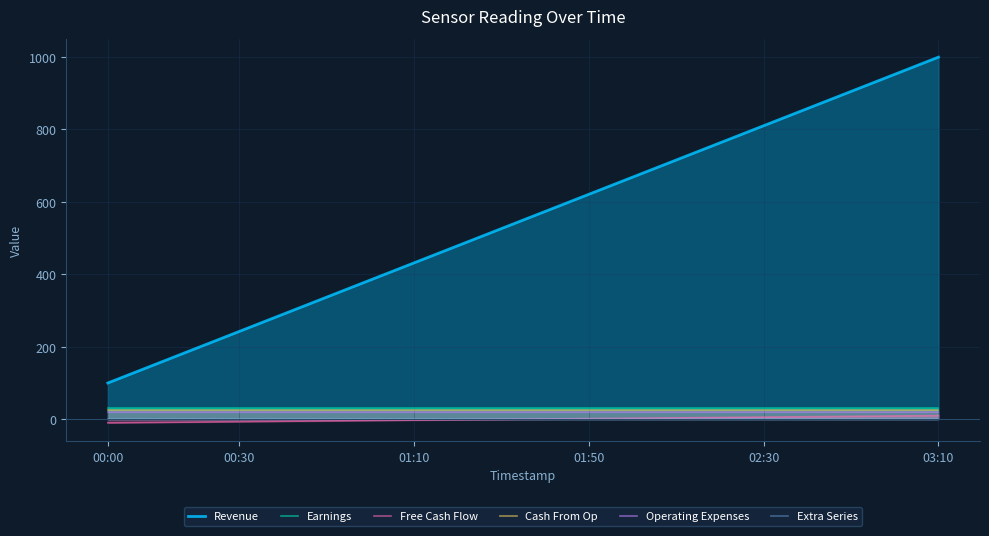

What is the difference between the maximum and minimum values in the Free Cash Flow series?

20.0